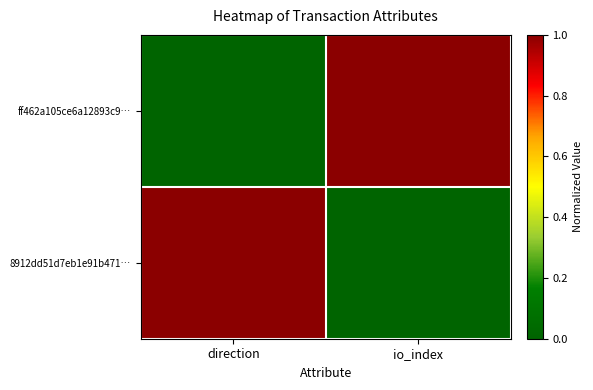

Rank the series at direction from highest to lowest value.

8912dd51d7eb1e91b471…, ff462a105ce6a12893c9…